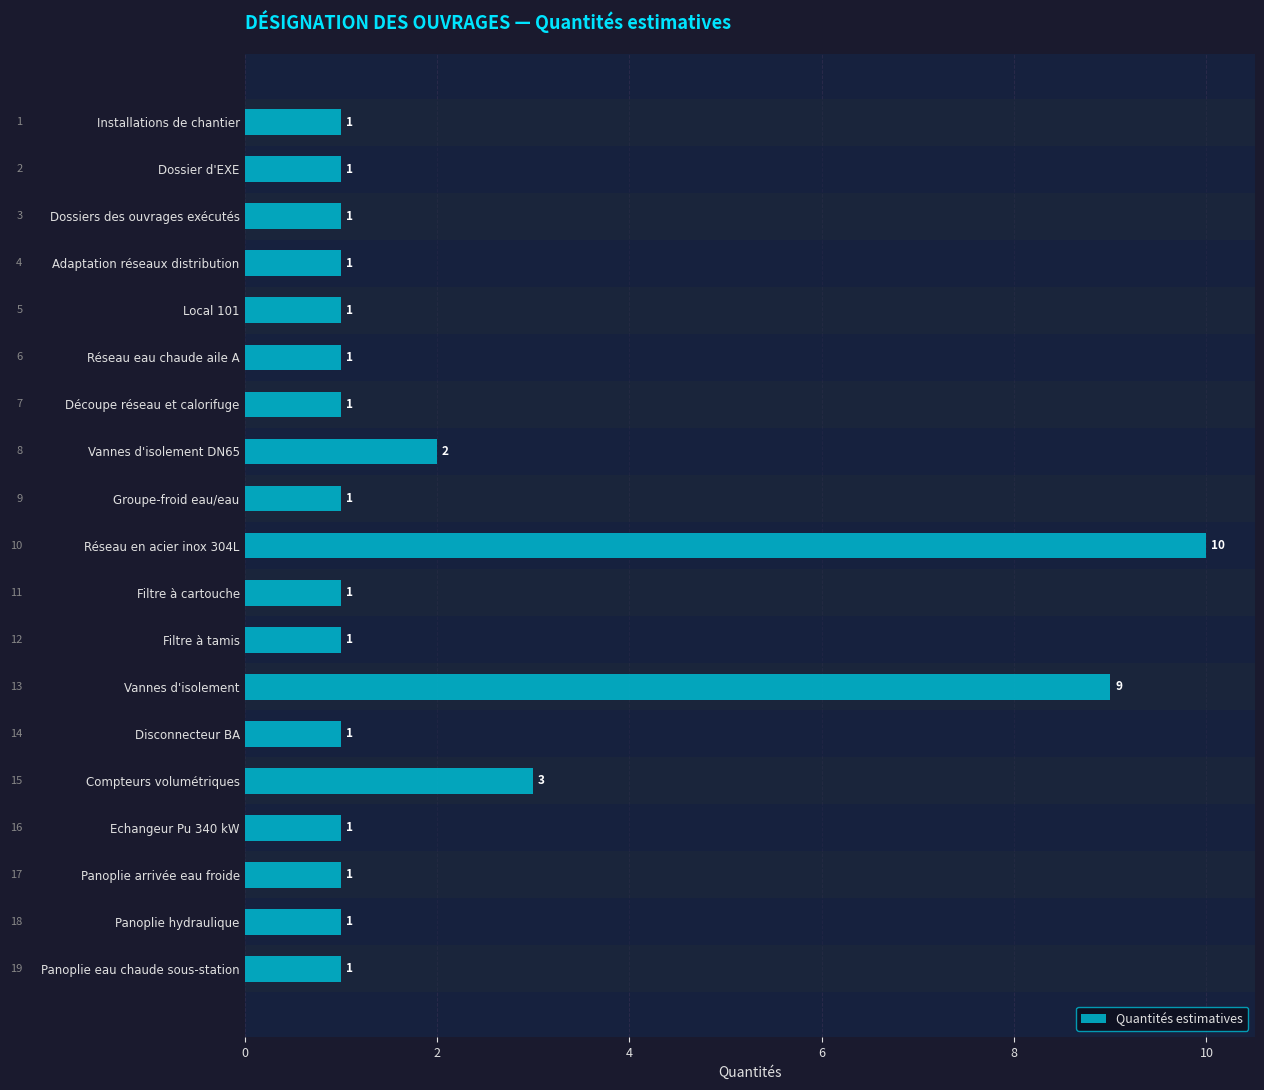

Does the chart contain stacked bars?

No